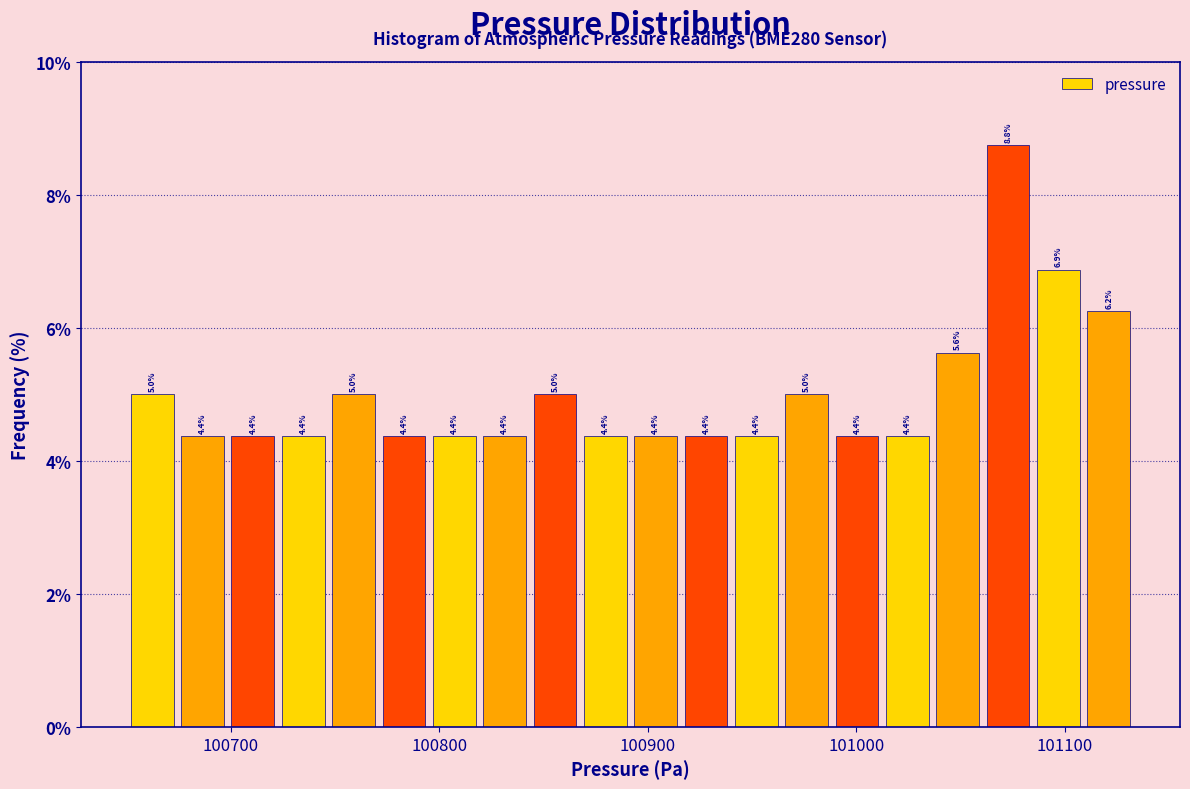

Around what value on the x-axis is the tallest bar? Give the approximate position of its centre, as read against the axis.

101070